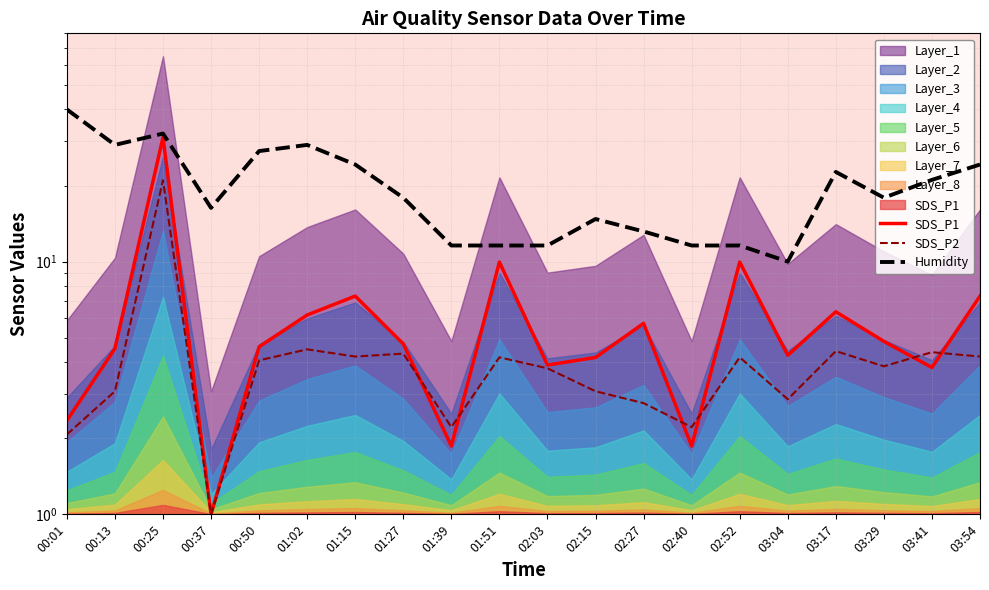

What position from the right is 01:02?

15